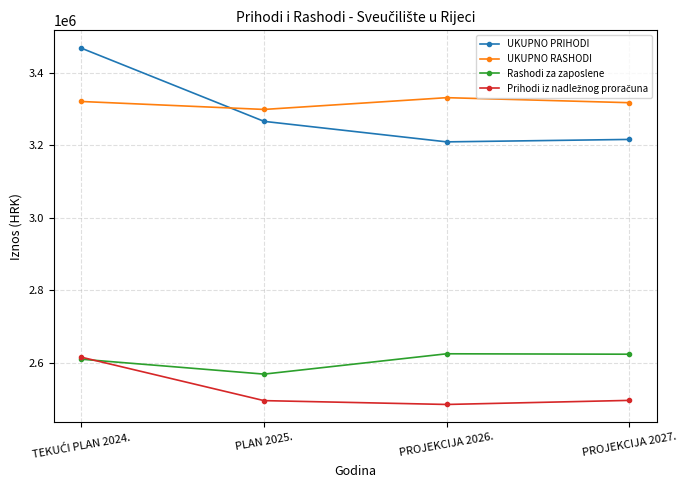

What is the value of the Rashodi za zaposlene point at the 1st from the left?

2610113